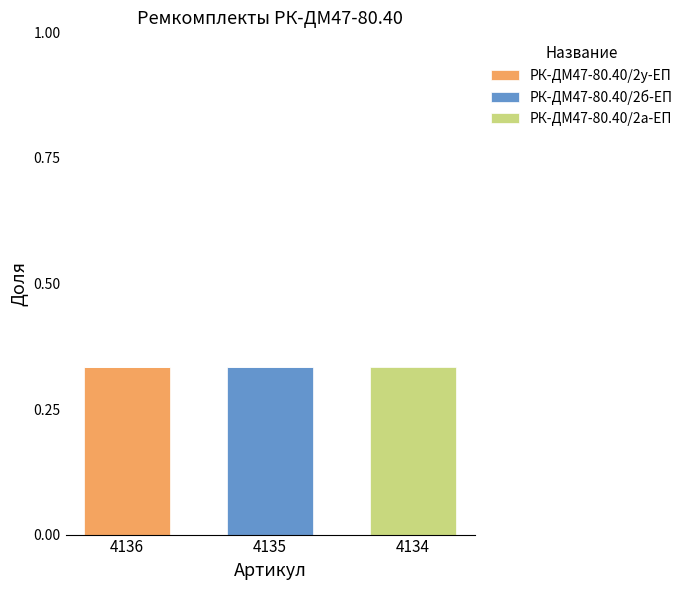

At which label does РК-ДМ47-80.40/2у-ЕП reach its peak?

4136